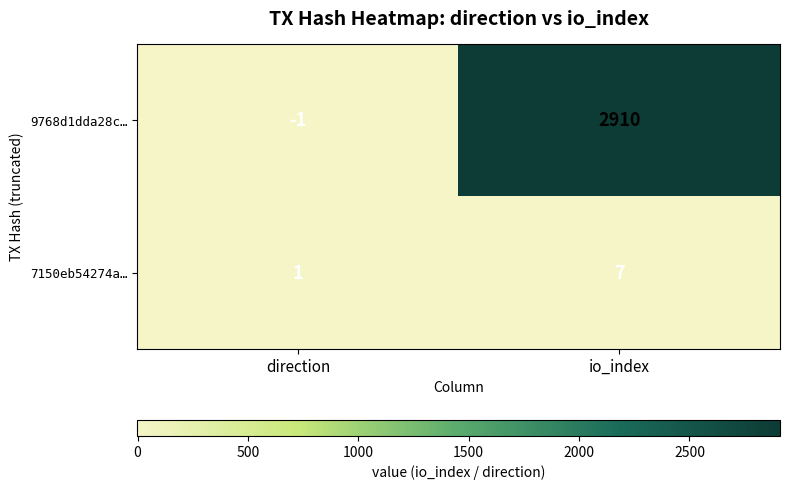

What is the lowest value of the 9768d1dda28c… series?

-1